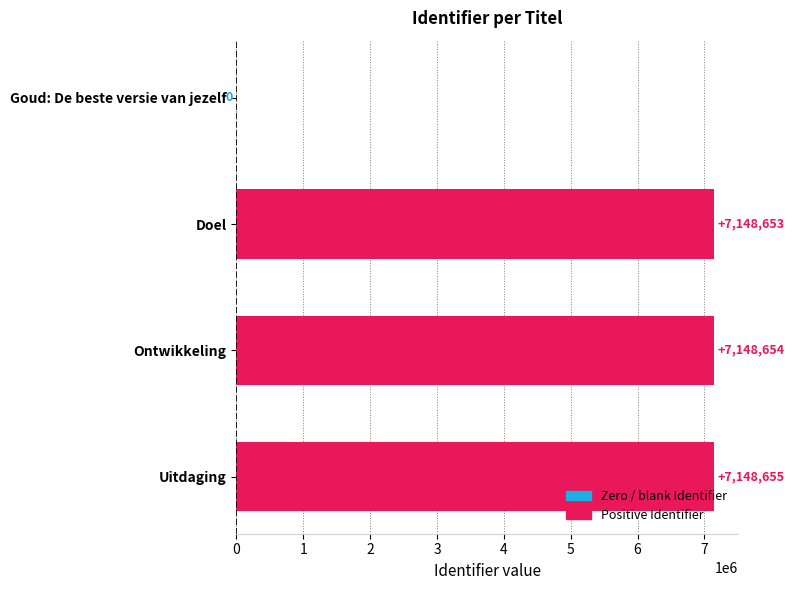

What is the change in value from Doel to Uitdaging?

+2